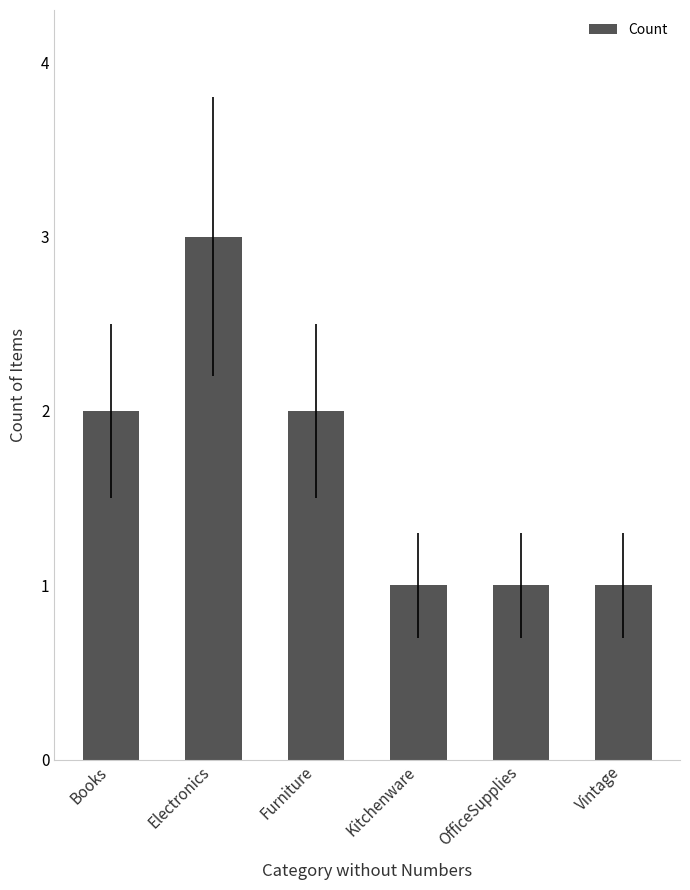

What is the label of the 4th bar from the right?

Furniture